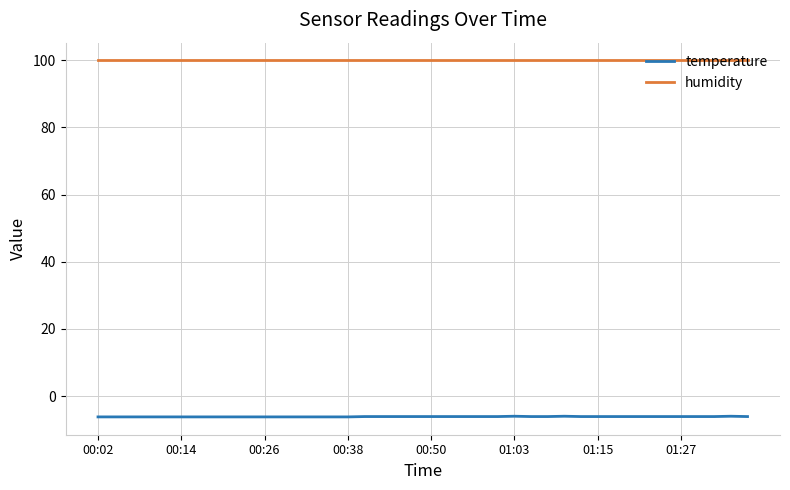

Which series has the largest range (max minus min)?

temperature